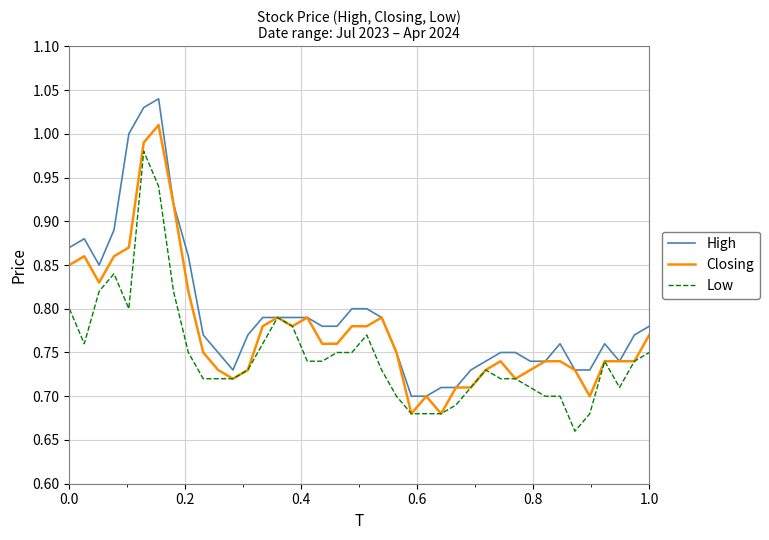

What is the sum of all Low values?

29.9